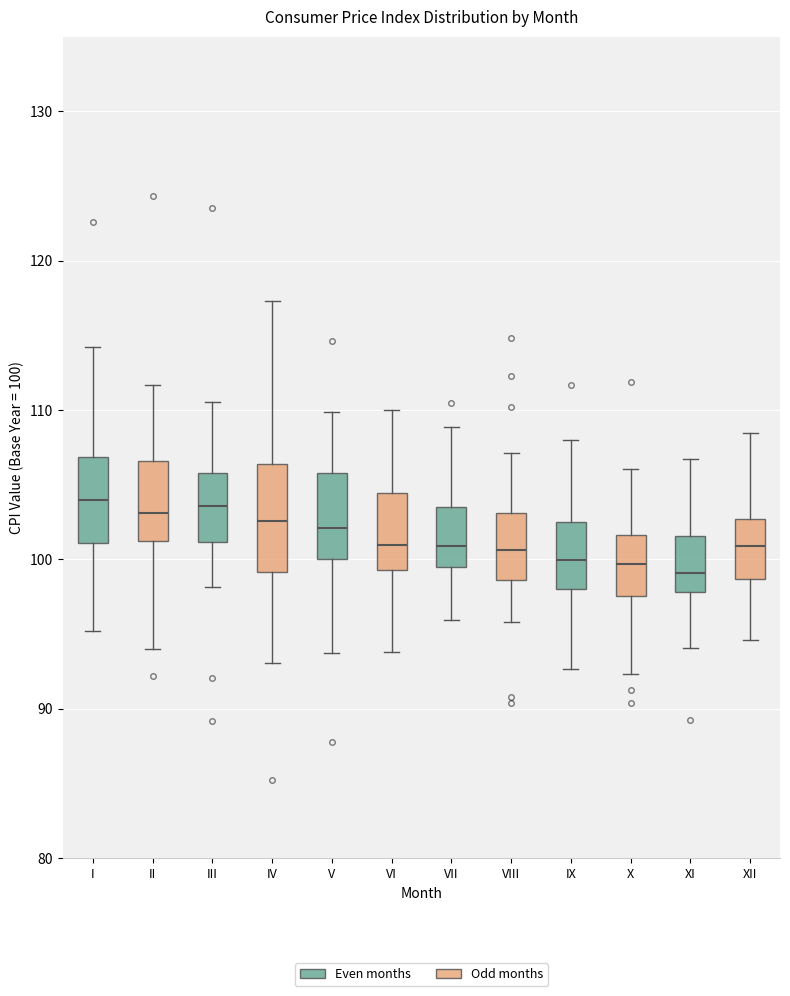

Reading left to right, read every box against the y-axis: the position of its median line, the range the box covers, and the ends of its whiskers. The values are not printed on the chart, so give them approximately, as read against the axis.

I: median 104, box 101 to 107, whiskers 95 to 114
II: median 103, box 101 to 107, whiskers 94 to 112
III: median 104, box 101 to 106, whiskers 98 to 111
IV: median 103, box 99 to 106, whiskers 93 to 117
V: median 102, box 100 to 106, whiskers 94 to 110
VI: median 101, box 99 to 104, whiskers 94 to 110
VII: median 101, box 99 to 104, whiskers 96 to 109
VIII: median 101, box 99 to 103, whiskers 96 to 107
IX: median 100, box 98 to 103, whiskers 93 to 108
X: median 100, box 98 to 102, whiskers 92 to 106
XI: median 99, box 98 to 102, whiskers 94 to 107
XII: median 101, box 99 to 103, whiskers 95 to 108